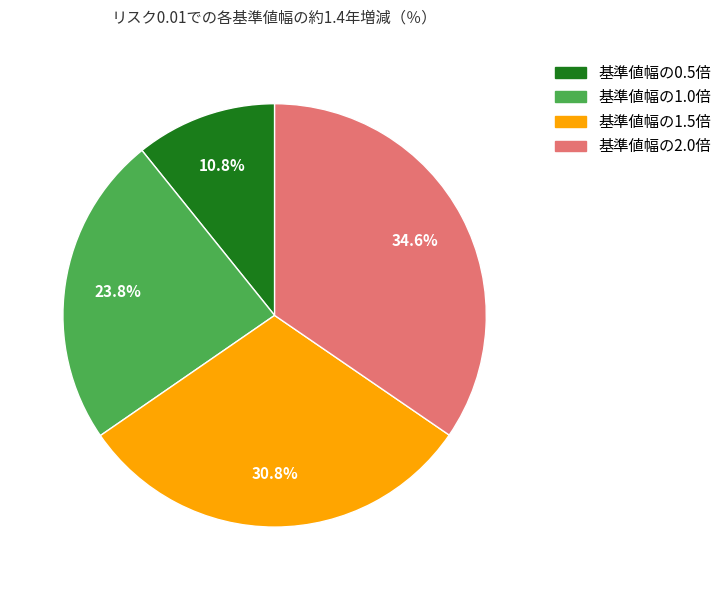

To the nearest percent, what is the difference between the 基準値幅の2.0倍 and 基準値幅の0.5倍 slice percentages?

24%